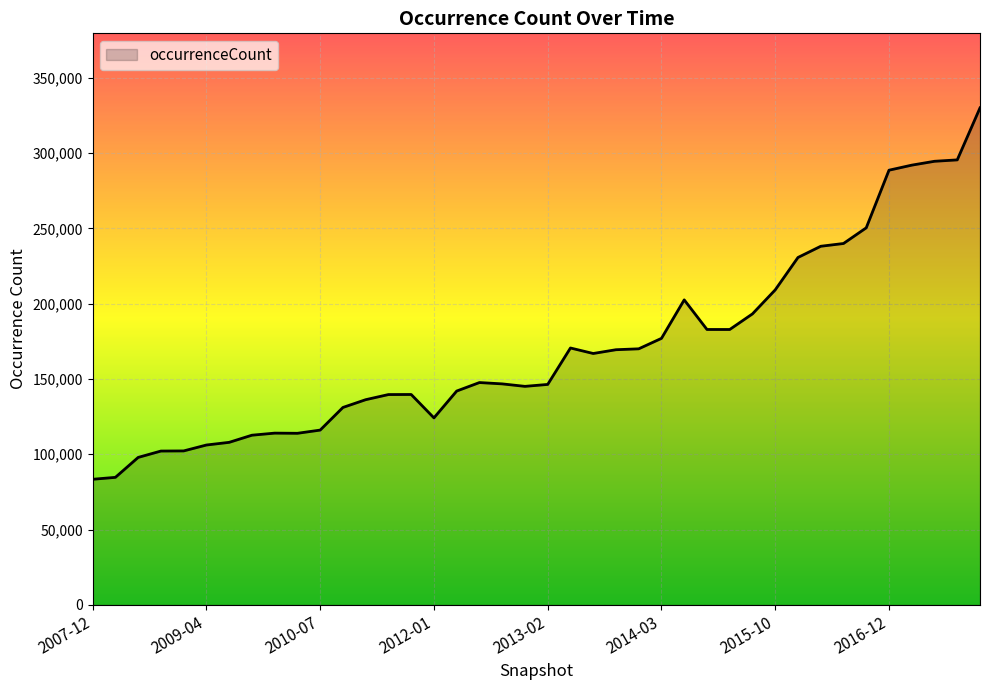

What is the average value?

170586